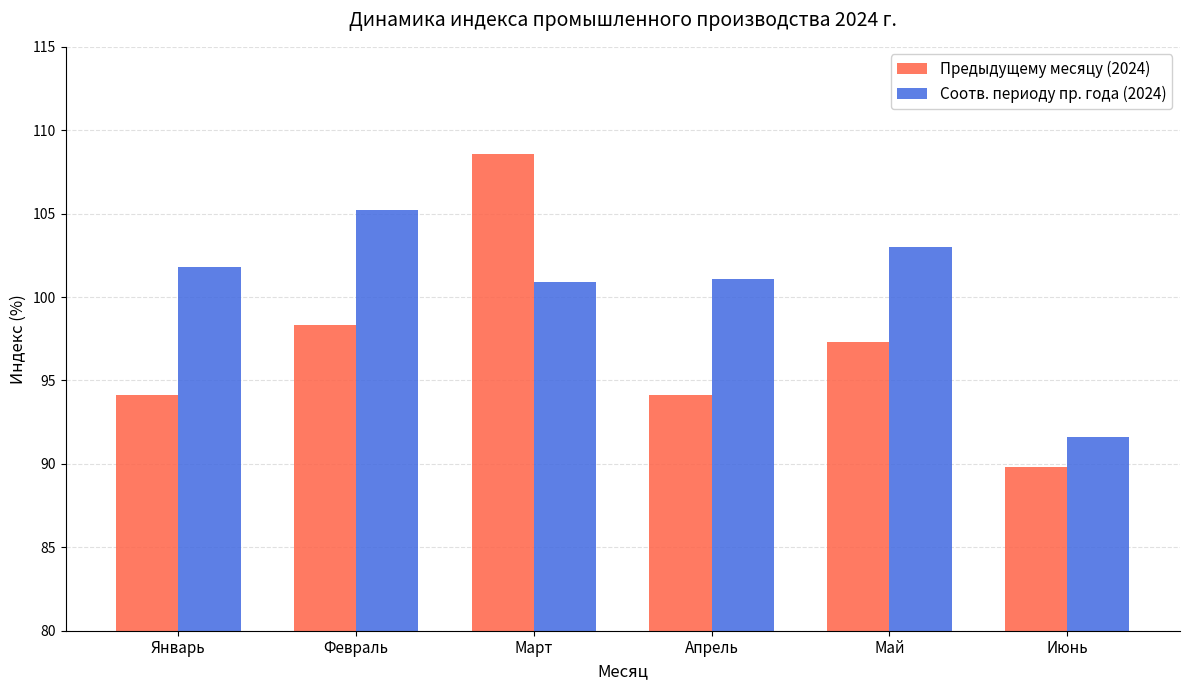

What is the difference between the second highest and minimum values in the Соотв. периоду пр. года (2024) series?

11.4